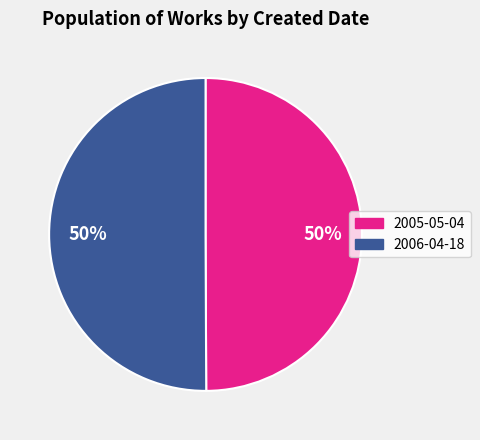

Approximately how many times larger is the value at 2005-05-04 compared to 2006-04-18?

1.0